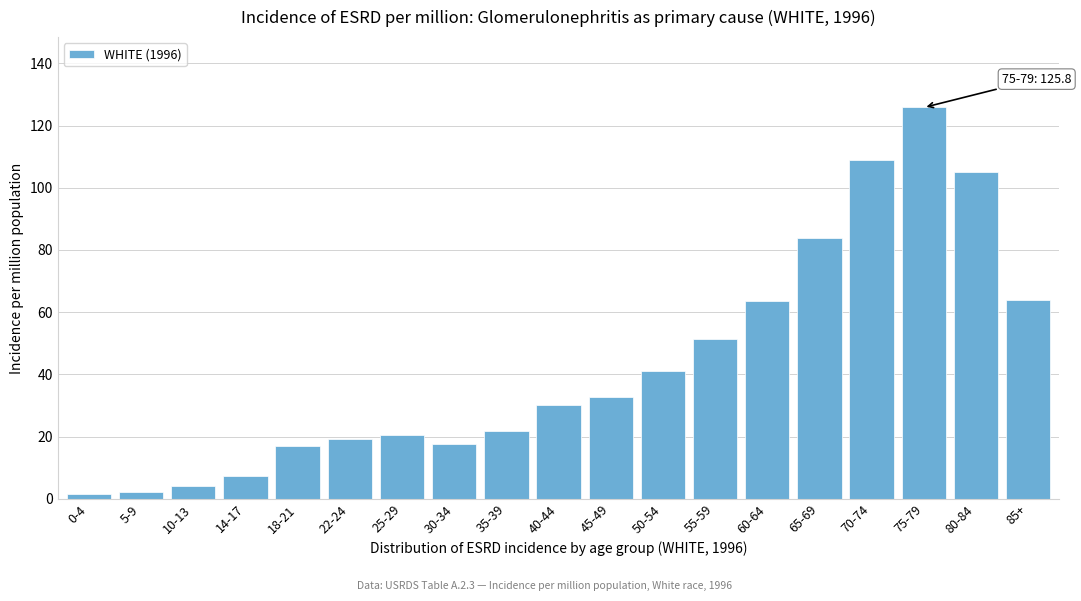

What is the sum of the values at 50-54 and 35-39?

62.8